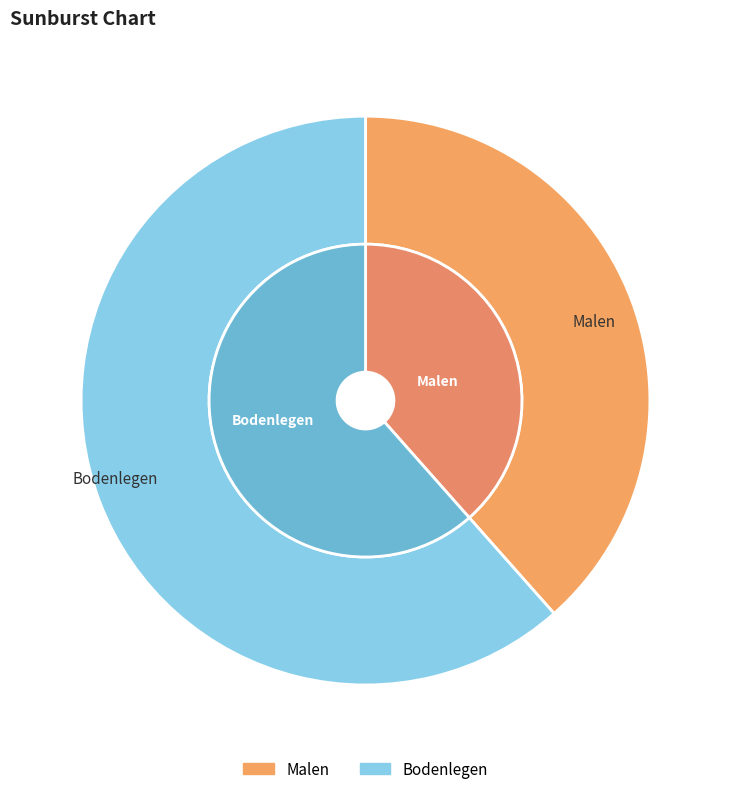

Combined, do Malen and Bodenlegen account for over 50%?

Yes